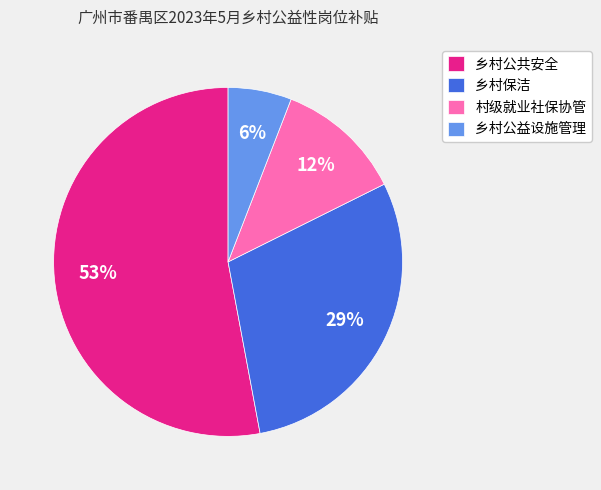

Do 村级就业社保协管 and 乡村保洁 together represent more than half of the pie?

No